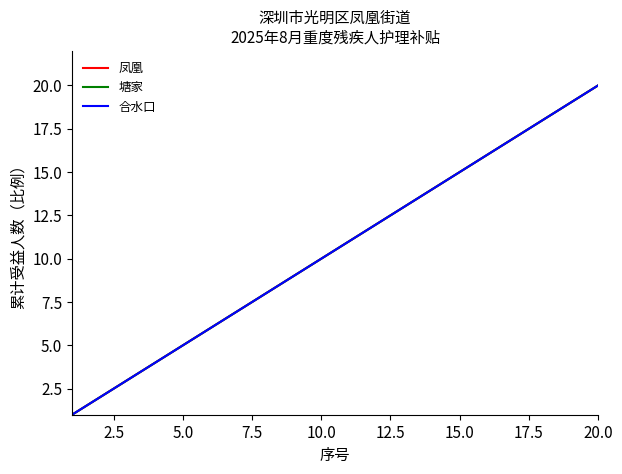

Is this an area chart (filled region under the line)?

No